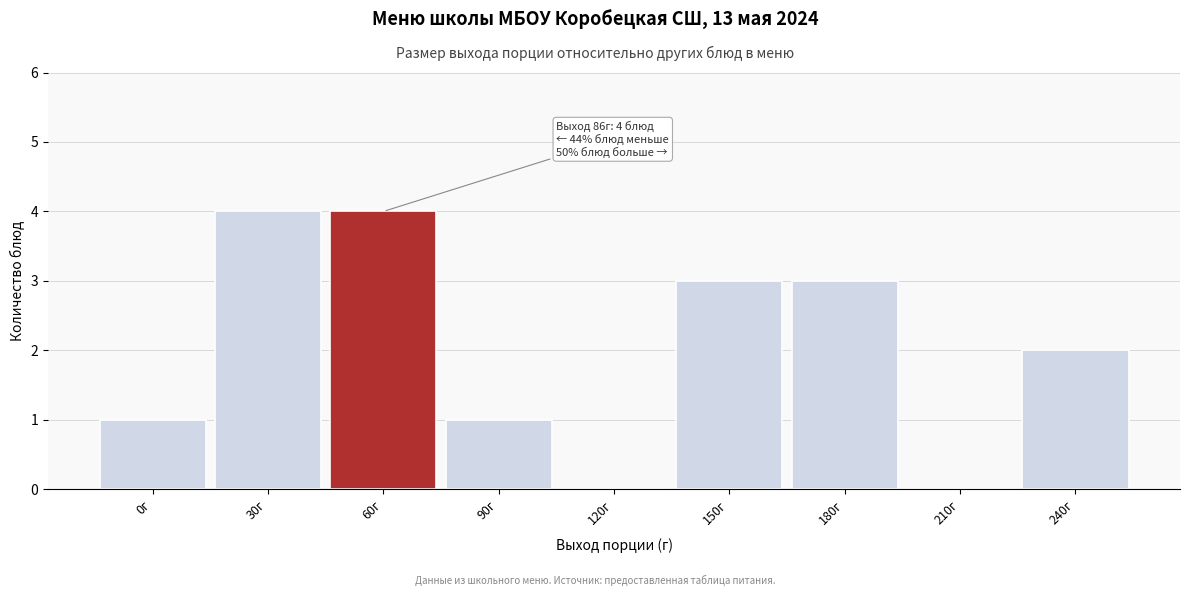

Reading left to right, what are all the values shown in this chart?

0г=1	30г=4	60г=4	90г=1	120г=0	150г=3	180г=3	210г=0	240г=2